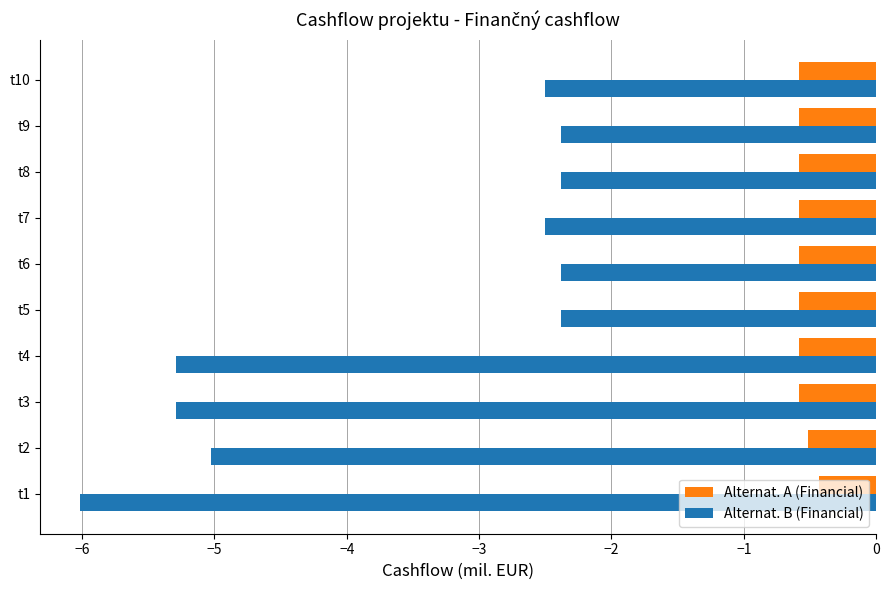

Which series has the largest total across all categories?

Alternat. A (Financial)